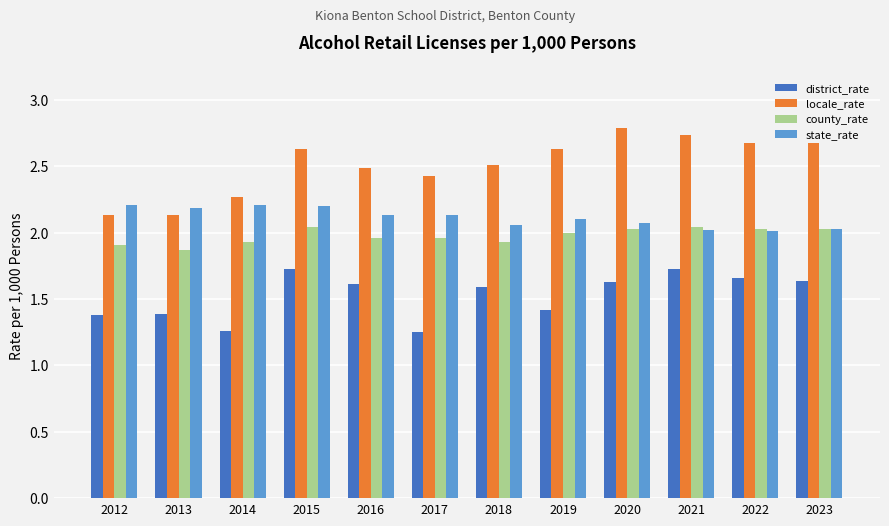

Count the number of data series in this chart.

4